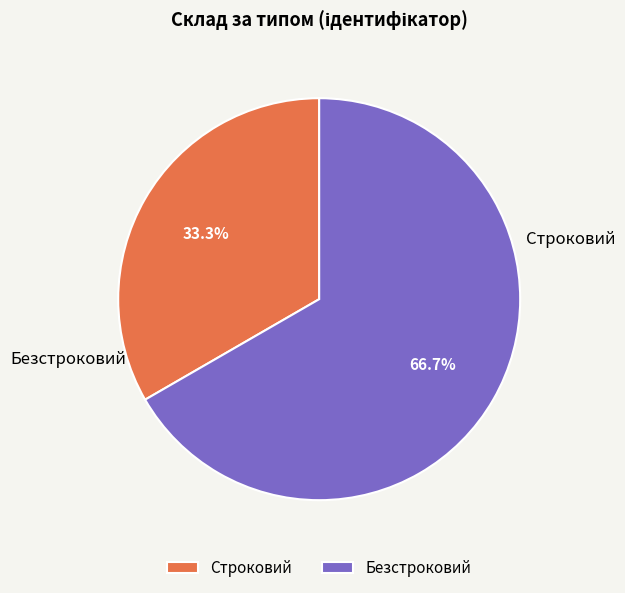

What is the ratio of the value at Безстроковий to the value at Строковий?

2.0